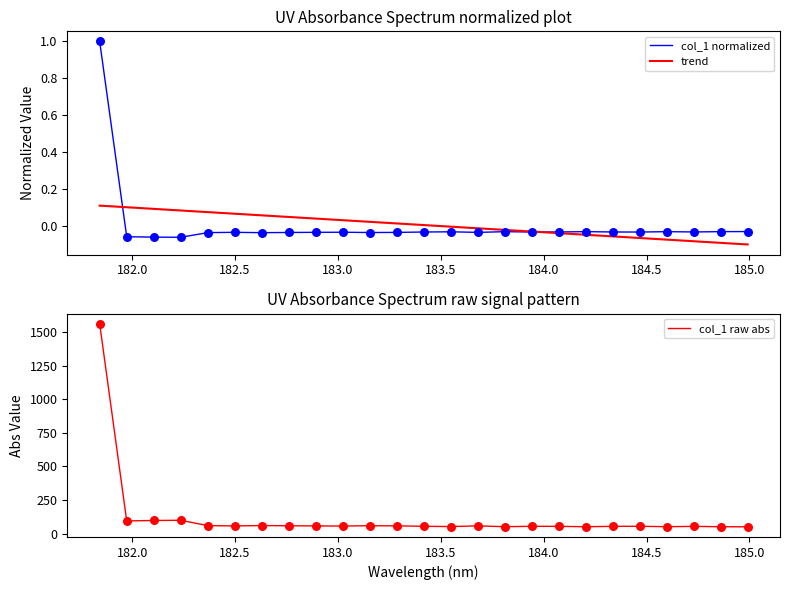

Which series has the largest total across all categories?

col_1 raw abs